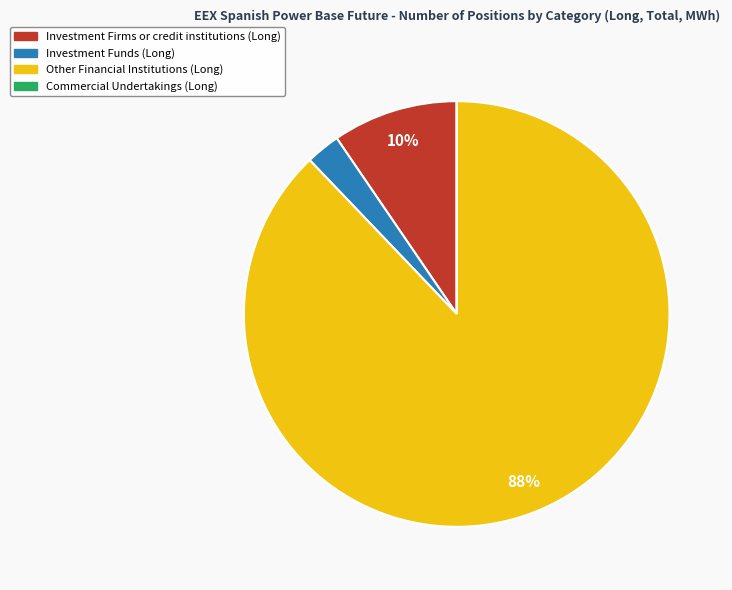

Is there a majority slice in this chart?

Yes